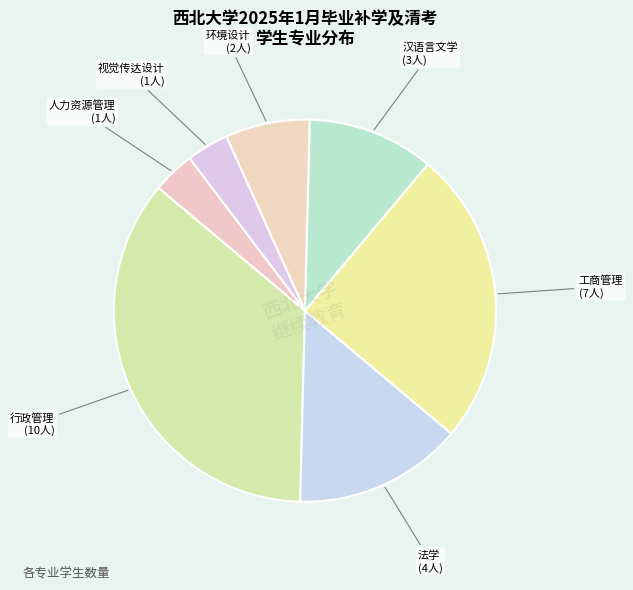

Which has a higher value, 汉语言文学 or 环境设计?

汉语言文学